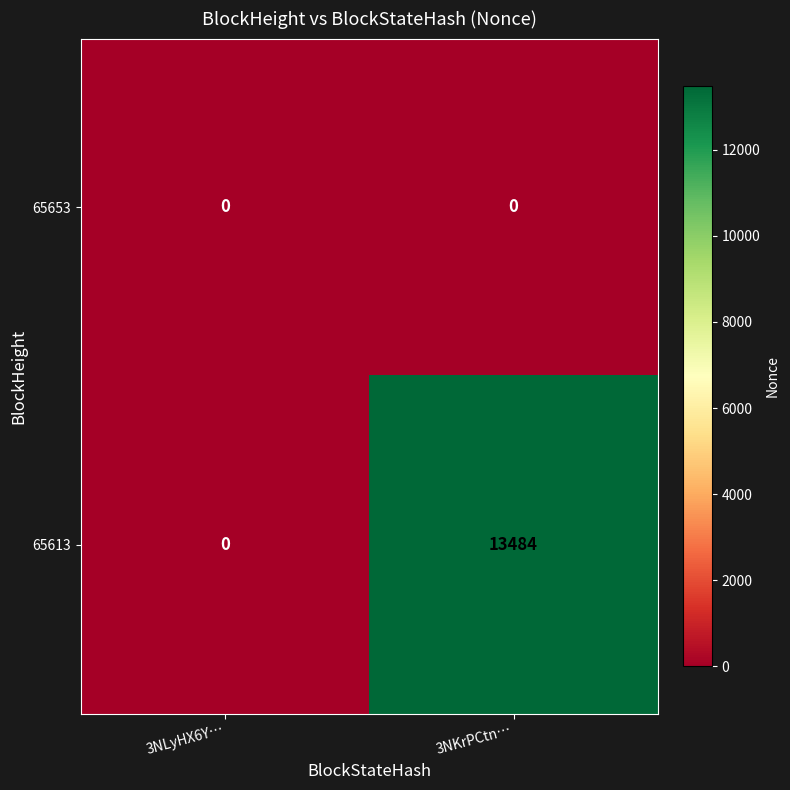

Reading left to right, list all the values displayed in this chart.

65653: 3NLyHX6Y…=0	3NKrPCtn…=0
65613: 3NLyHX6Y…=0	3NKrPCtn…=13484